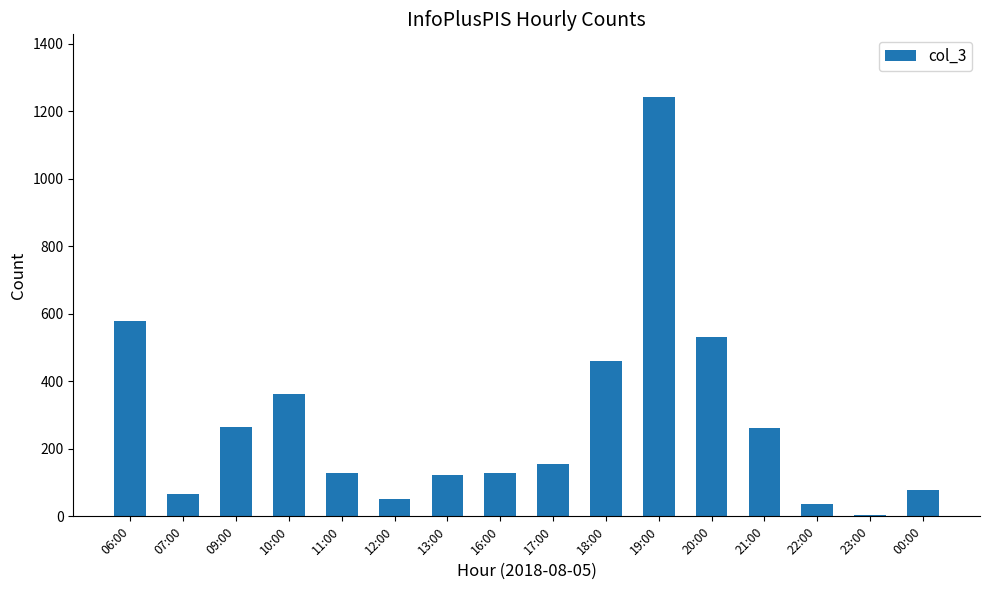

At which category does the chart reach its peak across all series?

19:00